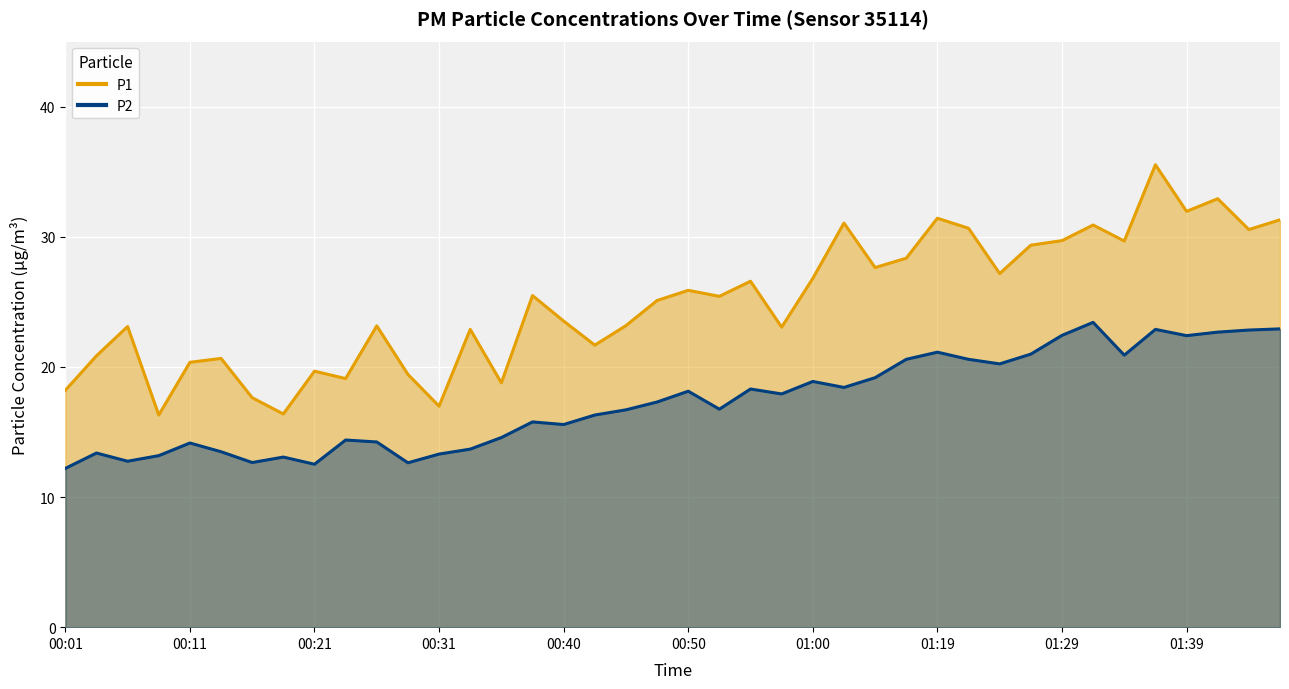

True or false: P2 and P1 cross at least once.

False